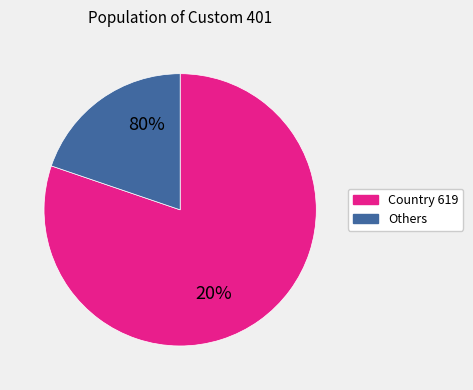

True or false: 37 accounts for 14% of the total.

False